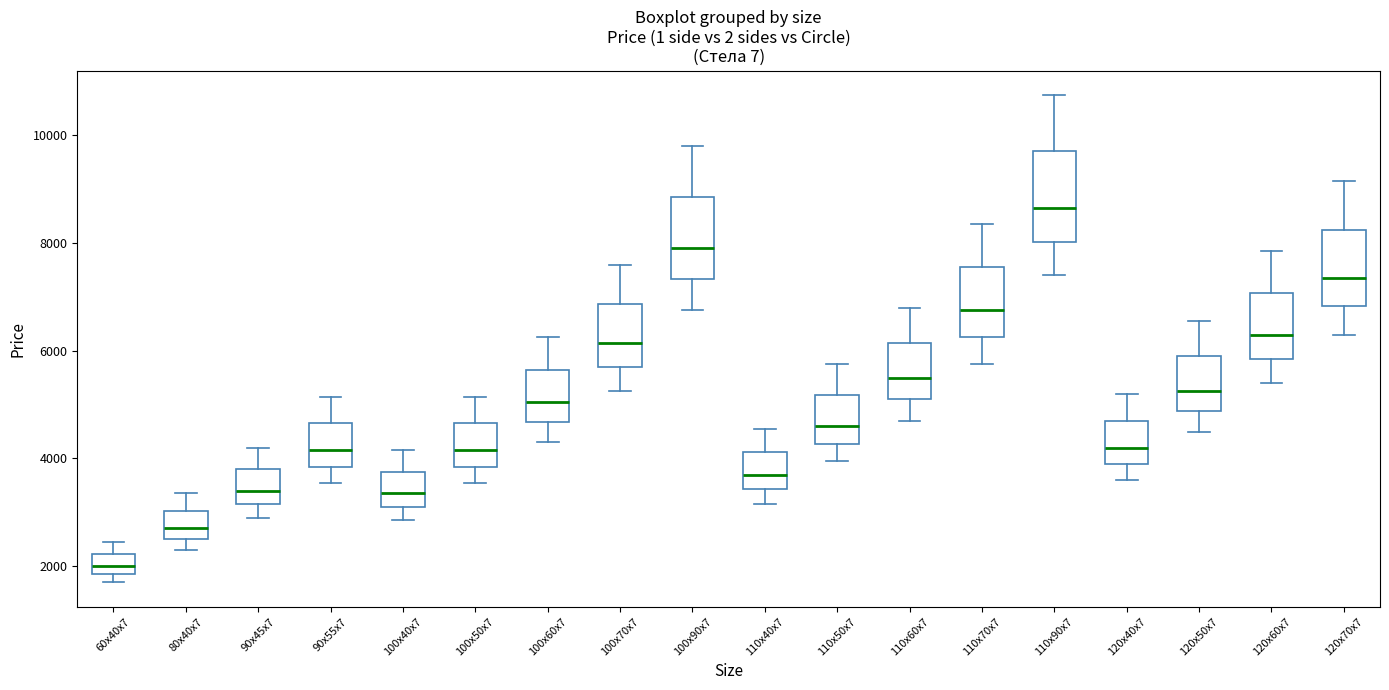

Reading left to right, transcribe this box plot: for each box, give where its median line is, the range the box spans, and where its two whiskers end, as read against the y-axis. The values are not printed on the chart, so give them approximately, as read against the axis.

60x40x7: median 2000, box 1800 to 2200, whiskers 1800 (just below the box's lower edge) to 2400
80x40x7: median 2800, box 2600 to 3000, whiskers 2400 to 3400
90x45x7: median 3400, box 3200 to 3800, whiskers 3000 to 4200
90x55x7: median 4200, box 3800 to 4600, whiskers 3600 to 5200
100x40x7: median 3400, box 3200 to 3800, whiskers 2800 to 4200
100x50x7: median 4200, box 3800 to 4600, whiskers 3600 to 5200
100x60x7: median 5000, box 4600 to 5600, whiskers 4400 to 6200
100x70x7: median 6200, box 5800 to 6800, whiskers 5200 to 7600
100x90x7: median 8000, box 7400 to 8800, whiskers 6800 to 9800
110x40x7: median 3800, box 3400 to 4200, whiskers 3200 to 4600
110x50x7: median 4600, box 4200 to 5200, whiskers 4000 to 5800
110x60x7: median 5600, box 5200 to 6200, whiskers 4800 to 6800
110x70x7: median 6800, box 6200 to 7600, whiskers 5800 to 8400
110x90x7: median 8600, box 8000 to 9800, whiskers 7400 to 10800
120x40x7: median 4200, box 4000 to 4800, whiskers 3600 to 5200
120x50x7: median 5200, box 4800 to 6000, whiskers 4600 to 6600
120x60x7: median 6400, box 5800 to 7000, whiskers 5400 to 7800
120x70x7: median 7400, box 6800 to 8200, whiskers 6400 to 9200